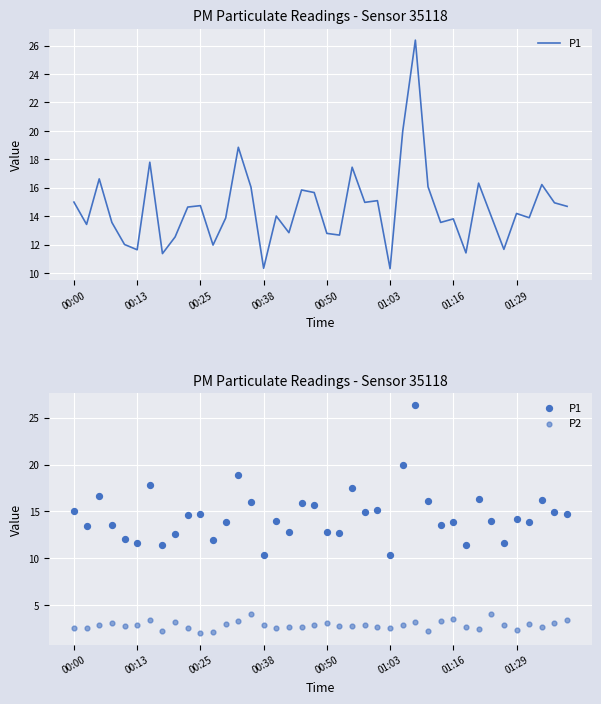

What are all the series names shown in the legend?

P1, P2